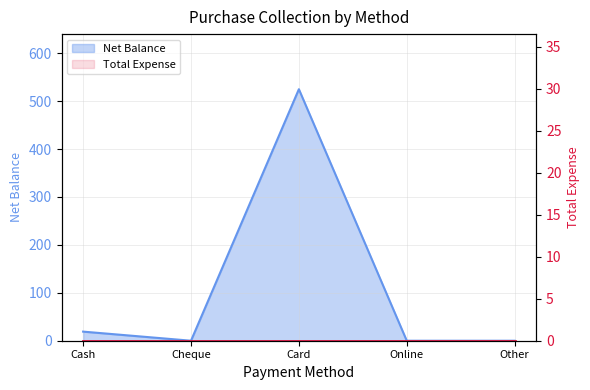

What position from the left is Online?

4